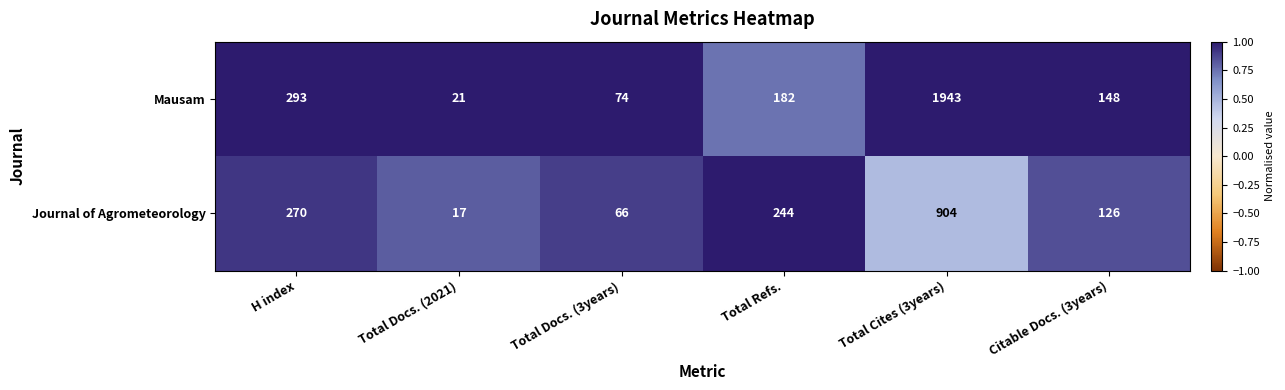

Rank the series at Citable Docs. (3years) from highest to lowest value.

Mausam, Journal of Agrometeorology